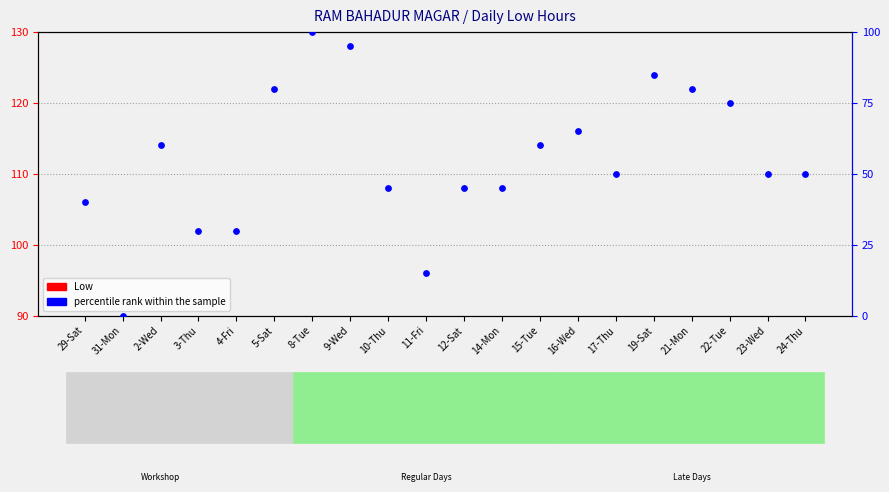

What are all the series names shown in the legend?

Low, percentile rank within the sample